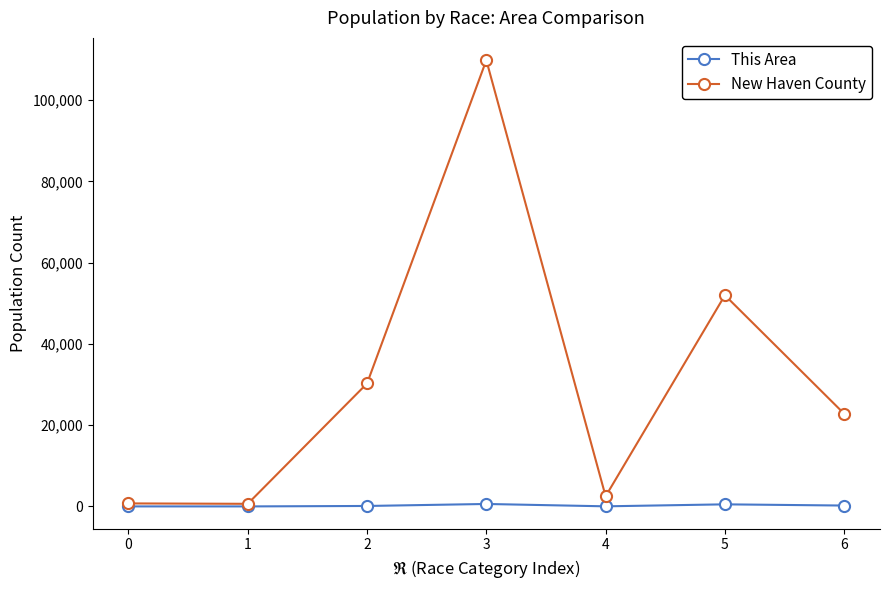

Rank the series by their maximum value, from highest to lowest.

New Haven County, This Area